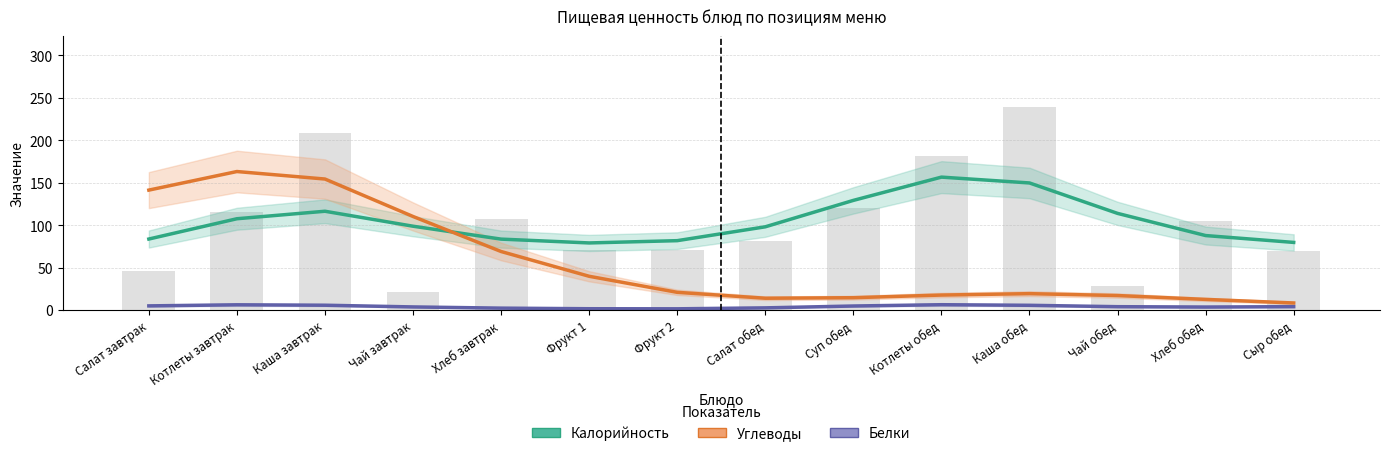

Between Салат завтрак and Котлеты завтрак, which series saw the biggest shift?

Калорийность